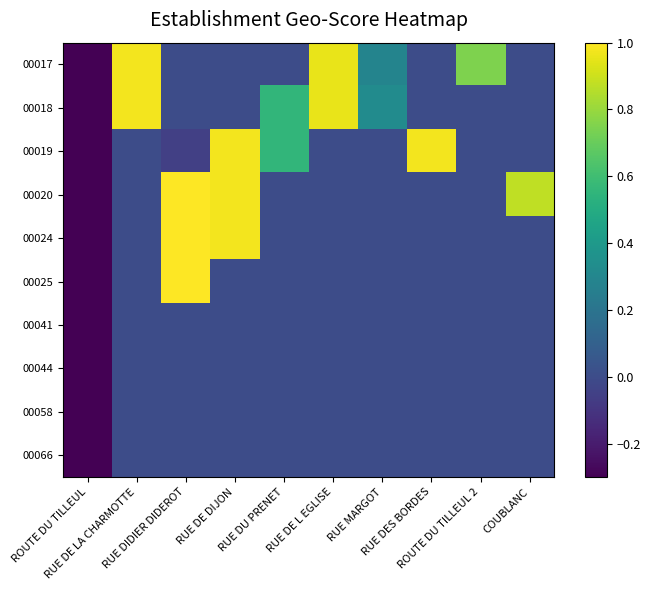

What is the total value across all series at RUE DES BORDES?

1.0